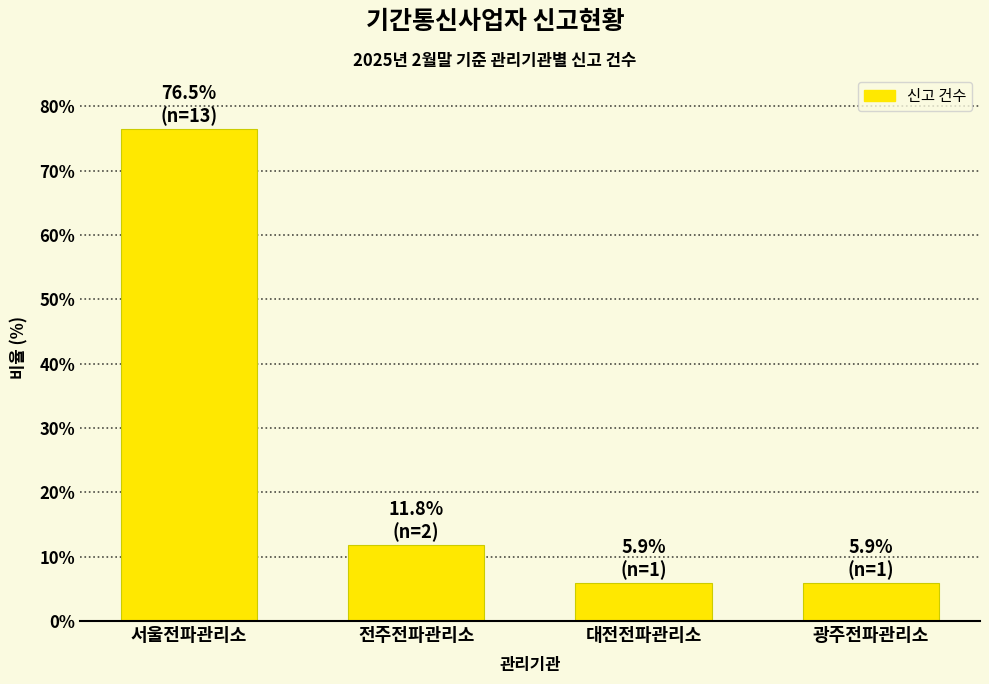

What is the approximate value at 전주전파관리소?

11.8